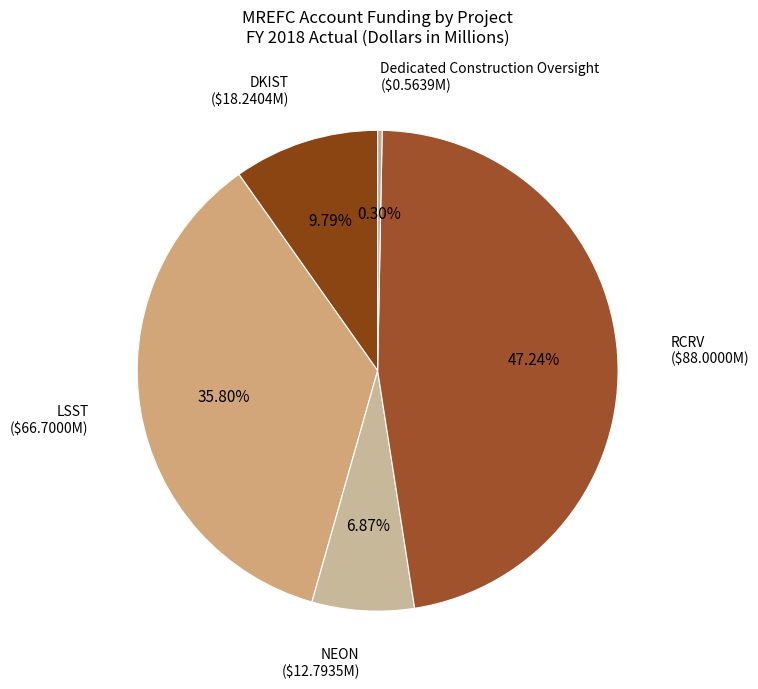

Rank the categories by value from highest to lowest.

RCRV, LSST, DKIST, NEON, Dedicated Construction Oversight